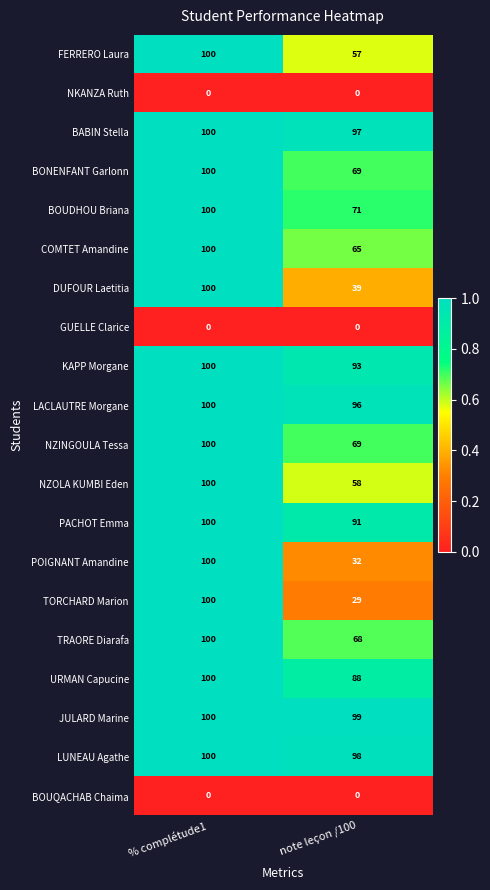

At which label does TRAORE Diarafa reach its minimum?

note leçon /100